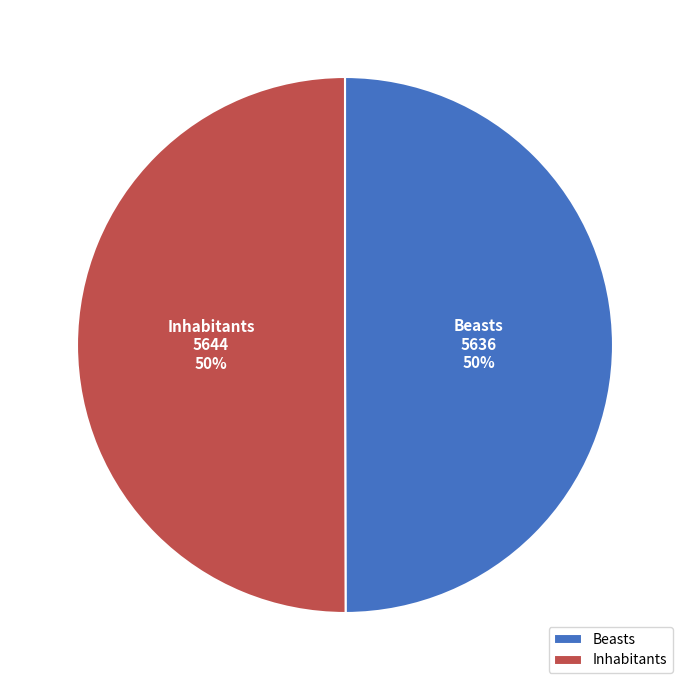

How many segments does this pie chart have?

2